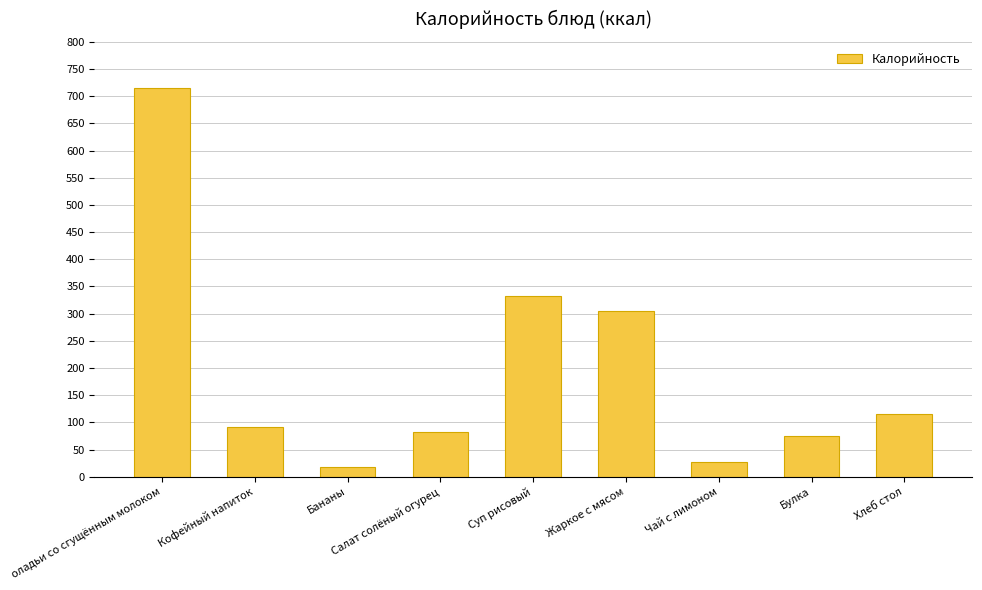

What is the ratio of the value at Бананы to the value at Суп рисовый?

0.1